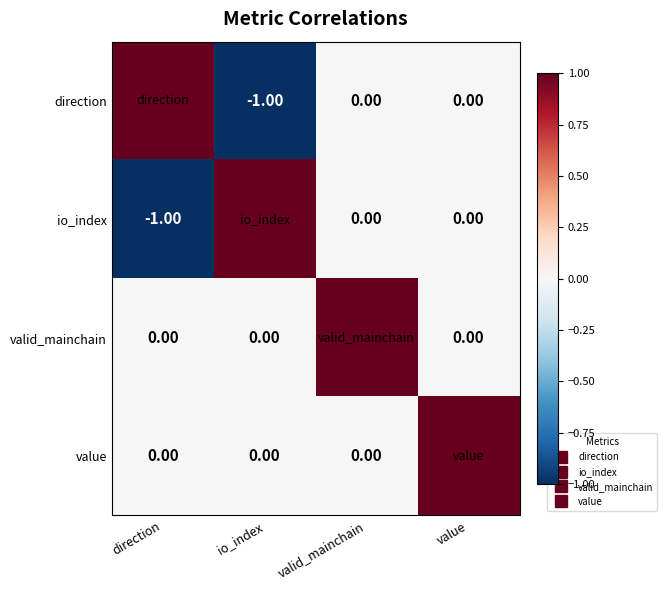

What is the difference between the maximum and minimum values in the direction series?

2